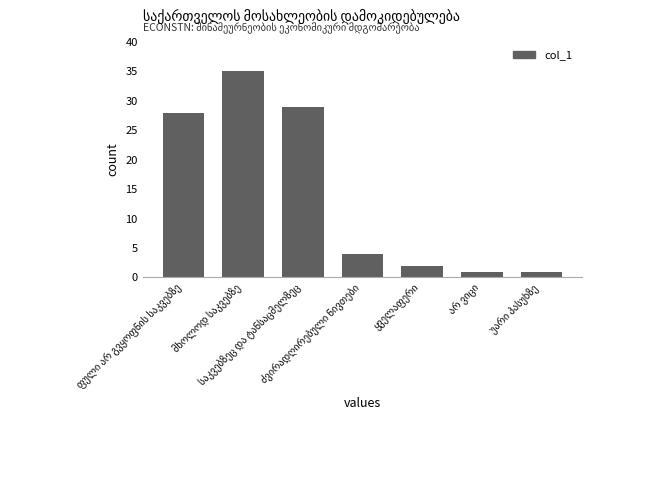

Count the number of data series in this chart.

1